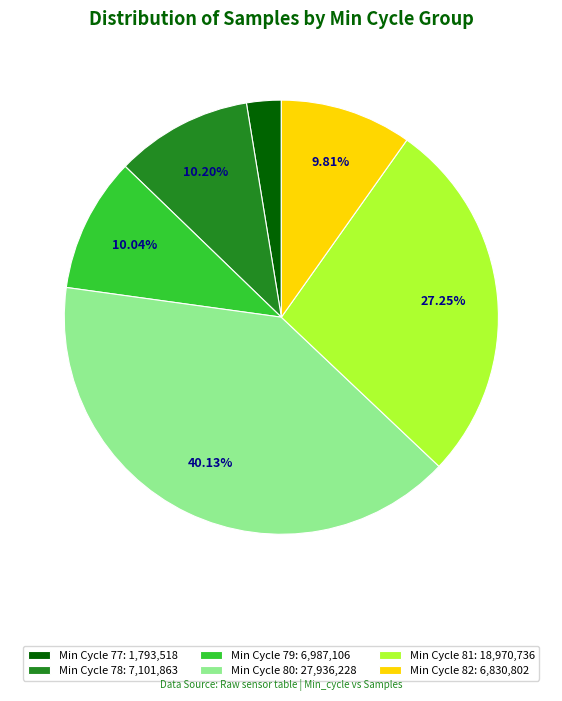

What is the ratio of the value at Min Cycle 78: 7,101,863 to the value at Min Cycle 81: 18,970,736?

0.4